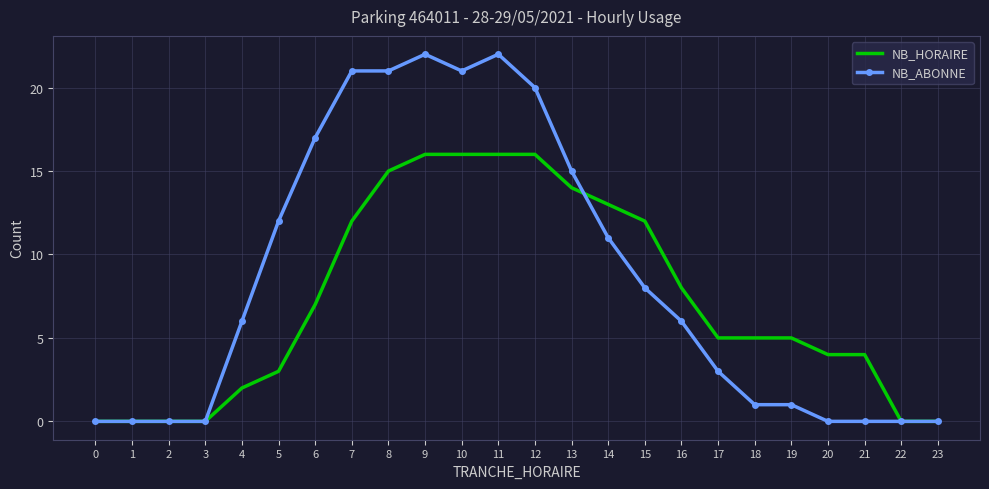

Which series has the largest total across all categories?

NB_ABONNE